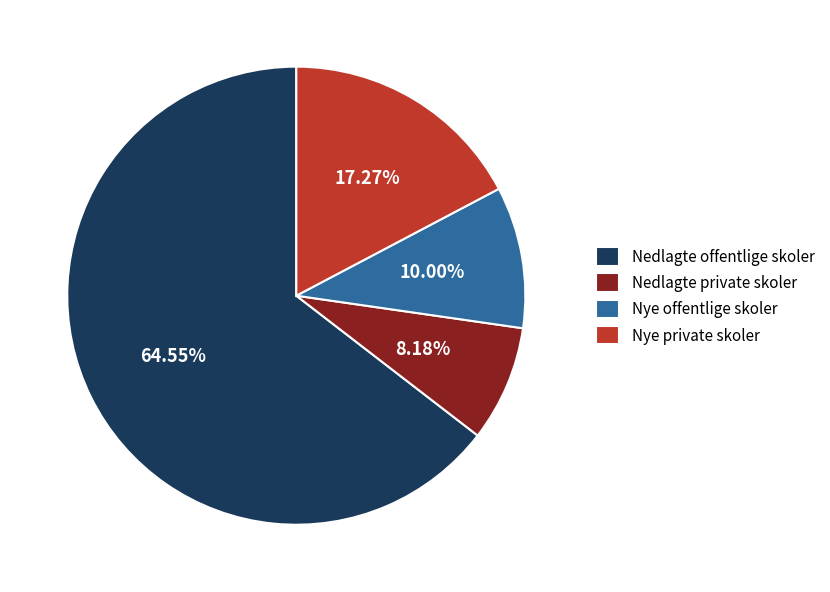

Between Nye offentlige skoler and Nedlagte offentlige skoler, which is larger?

Nedlagte offentlige skoler